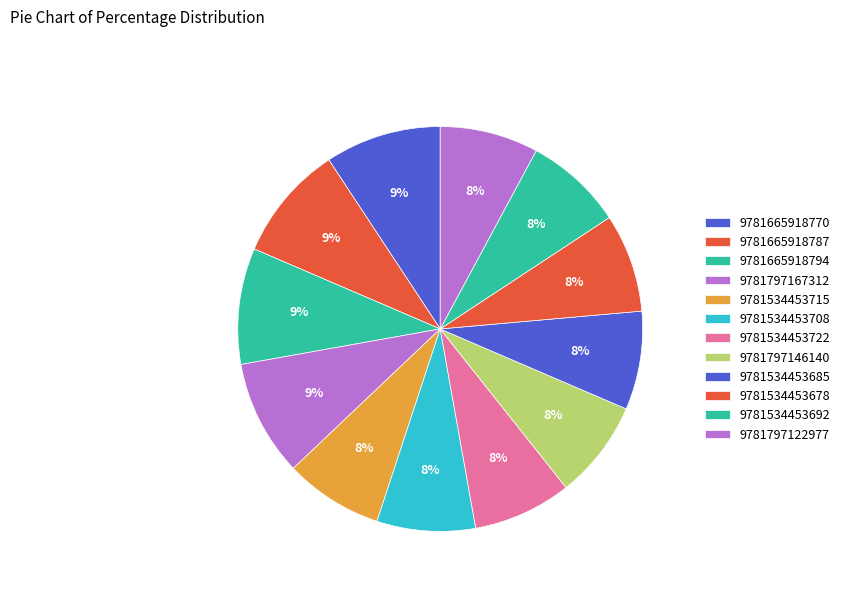

The 9781665918770 slice represents 9% of the pie. True or false?

True